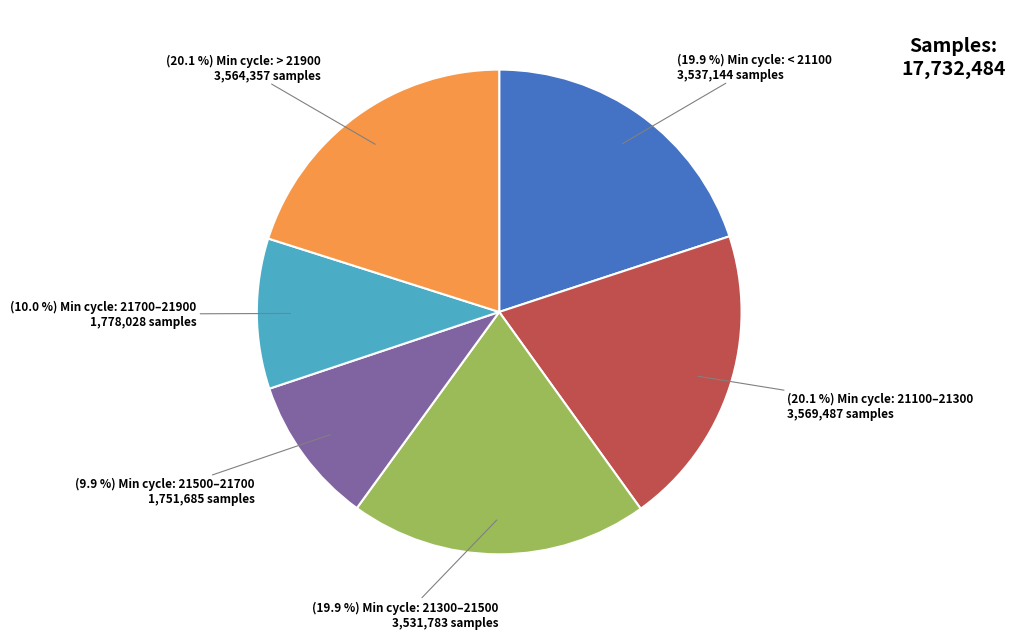

Does any single category account for the majority?

No